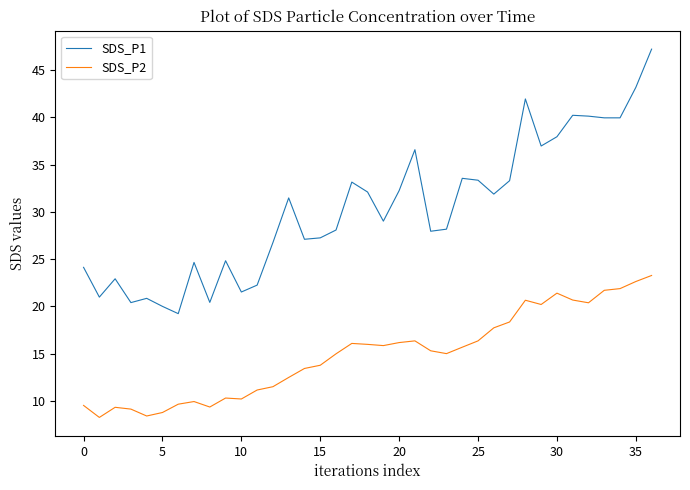

List the series in order of their overall mean, highest first.

SDS_P1, SDS_P2